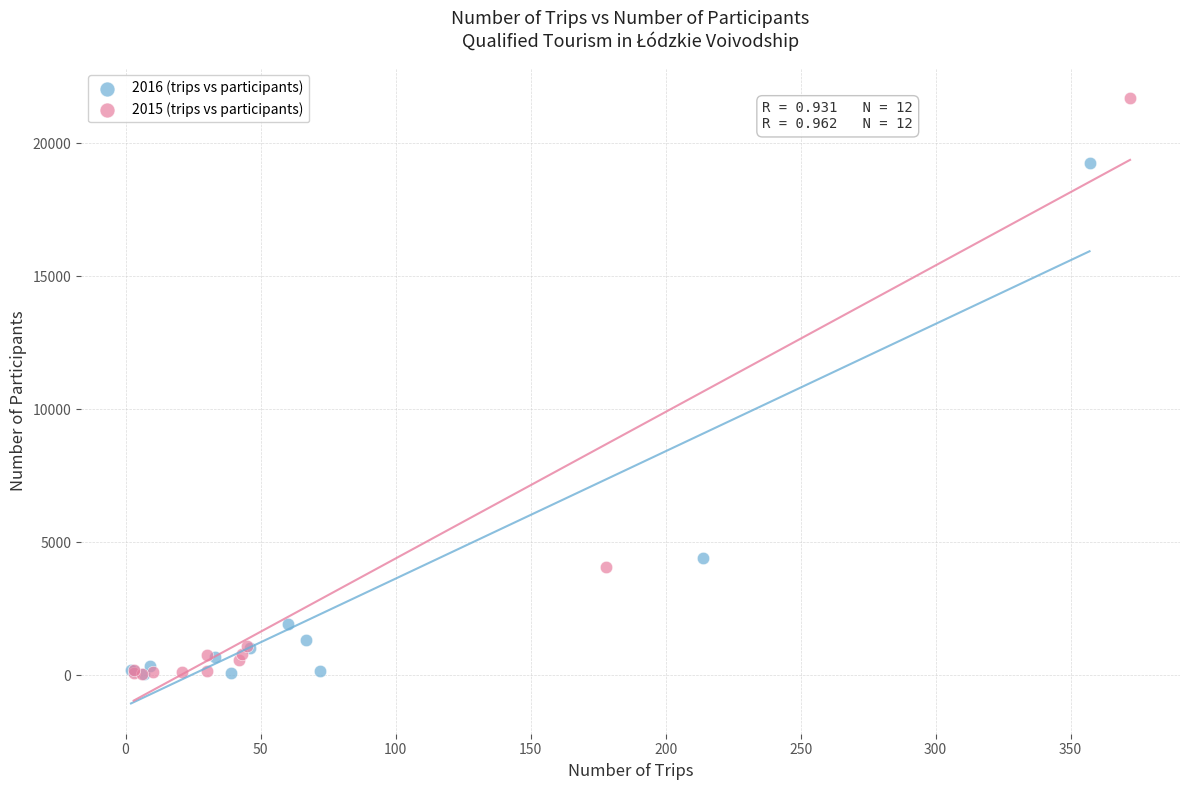

Which series contains the highest Y value?

2015 (trips vs participants)